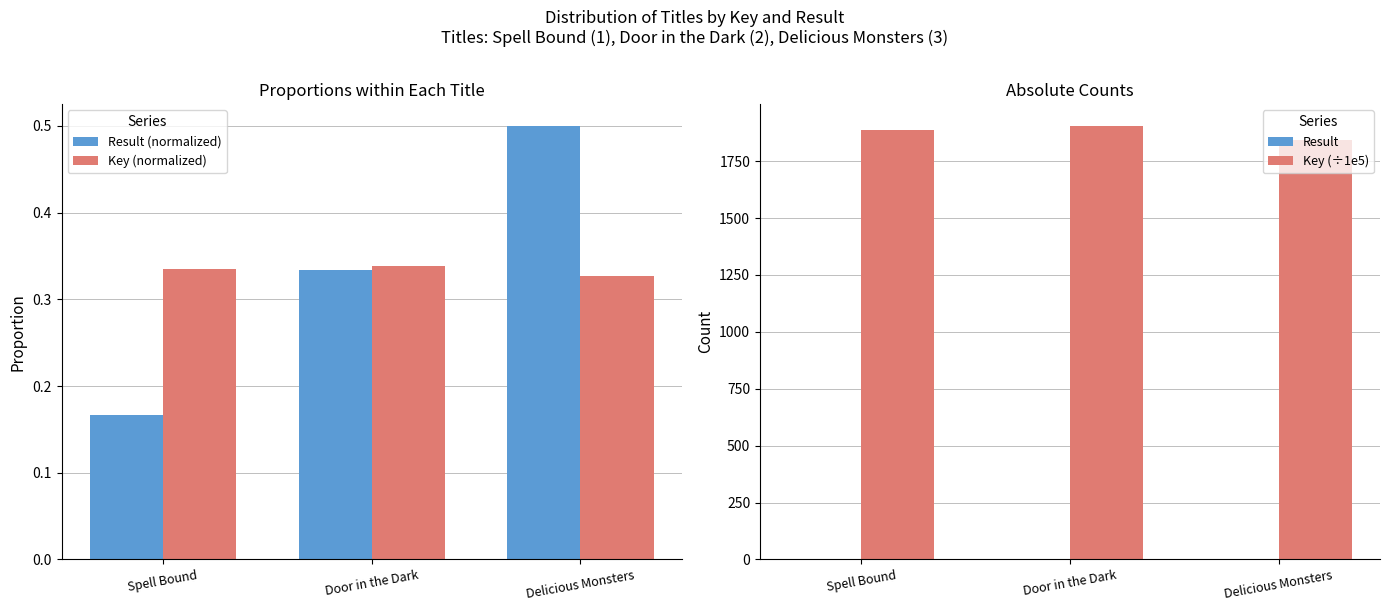

Which series has the largest total across all categories?

Key (÷1e5)